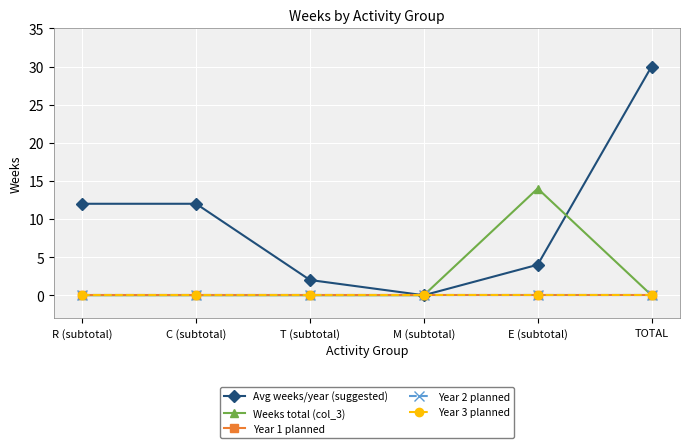

What is the difference between the maximum and minimum values in the Weeks total (col_3) series?

14